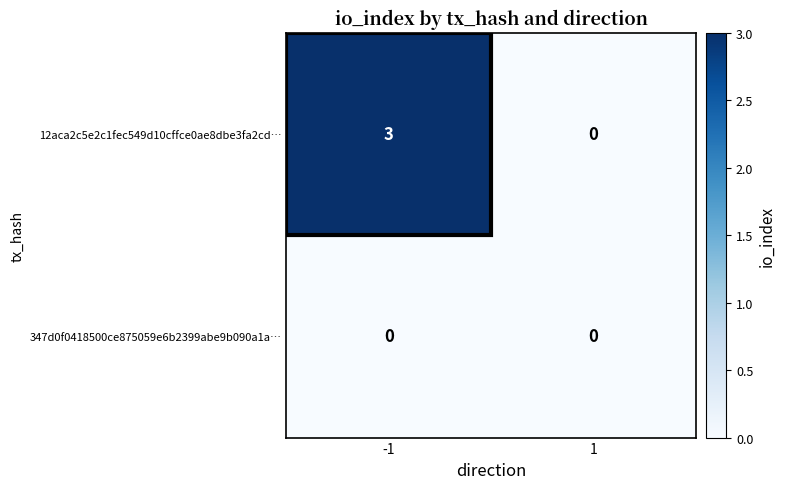

What is the total value across all series at -1?

3